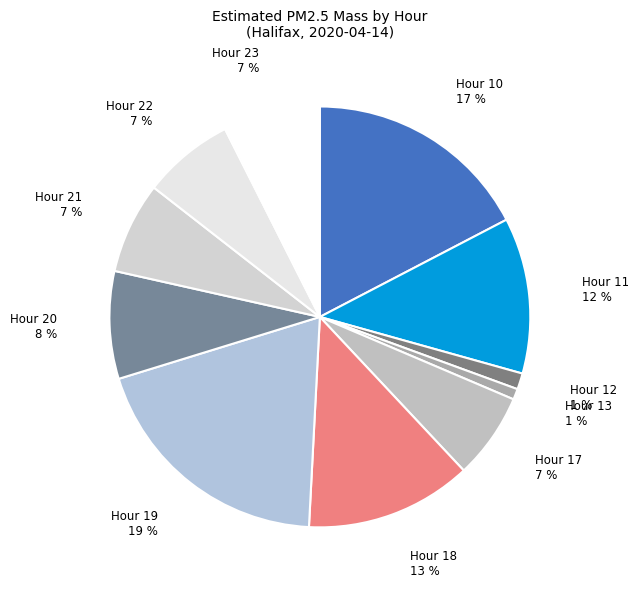

Is it true that Hour 13 is 1% of the pie?

True